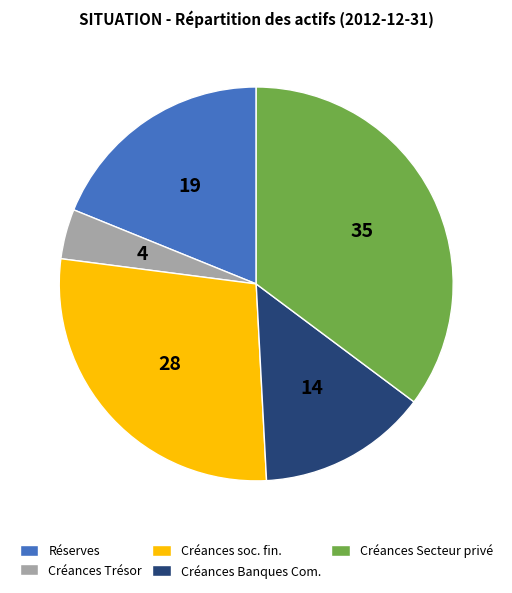

Is it true that Réserves is 27% of the pie?

False